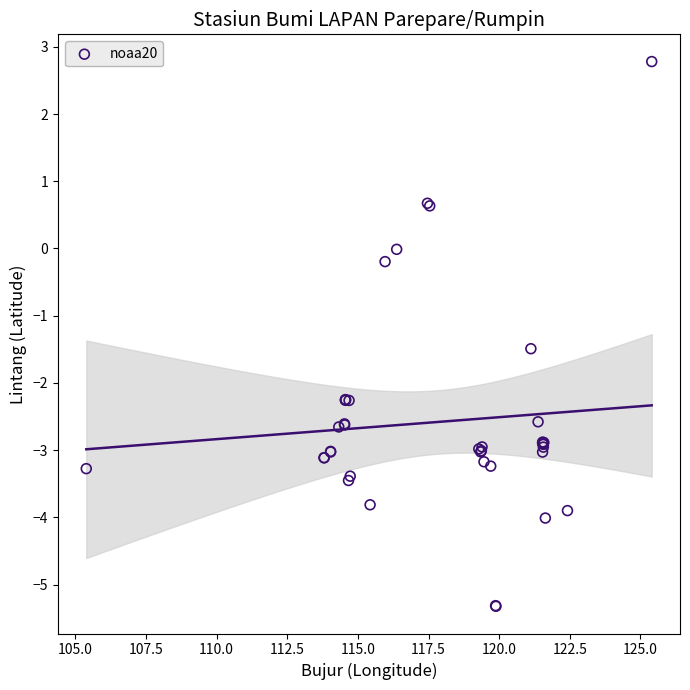

What Y value in the scatter plot is closest to -1?

-1.5